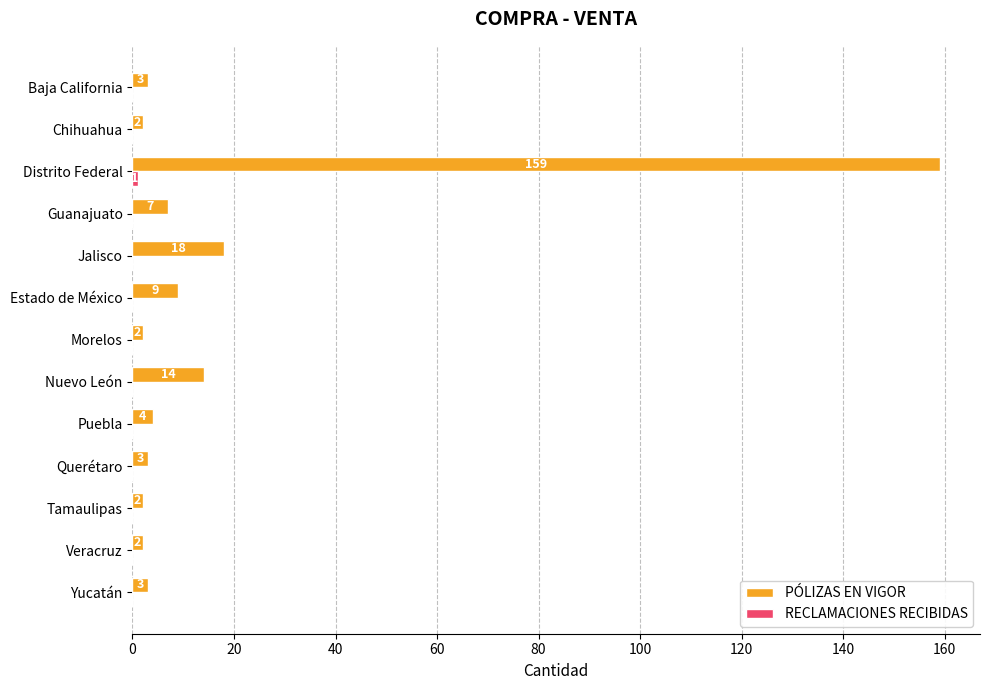

How many categories are shown in the chart?

13